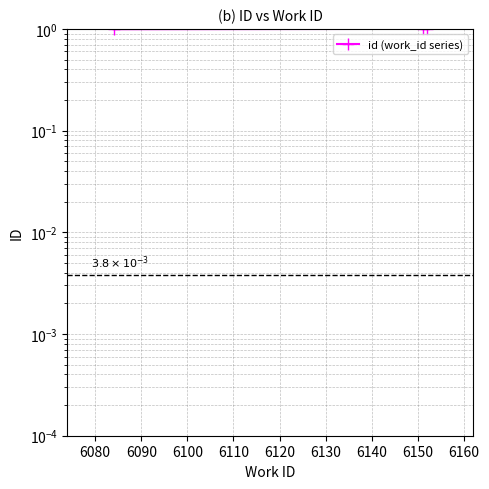

Rank the categories by value from highest to lowest.

6090, 6080, 6070